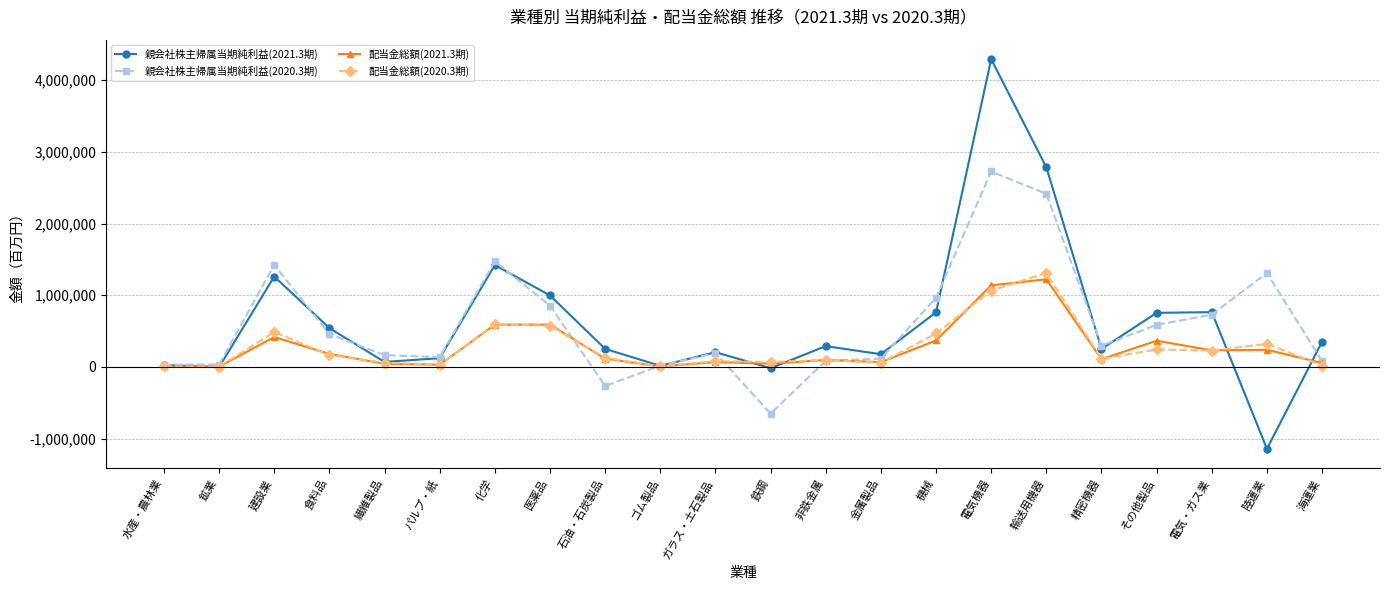

Rank the series by their maximum value, from highest to lowest.

親会社株主帰属当期純利益(2021.3期), 親会社株主帰属当期純利益(2020.3期), 配当金総額(2020.3期), 配当金総額(2021.3期)